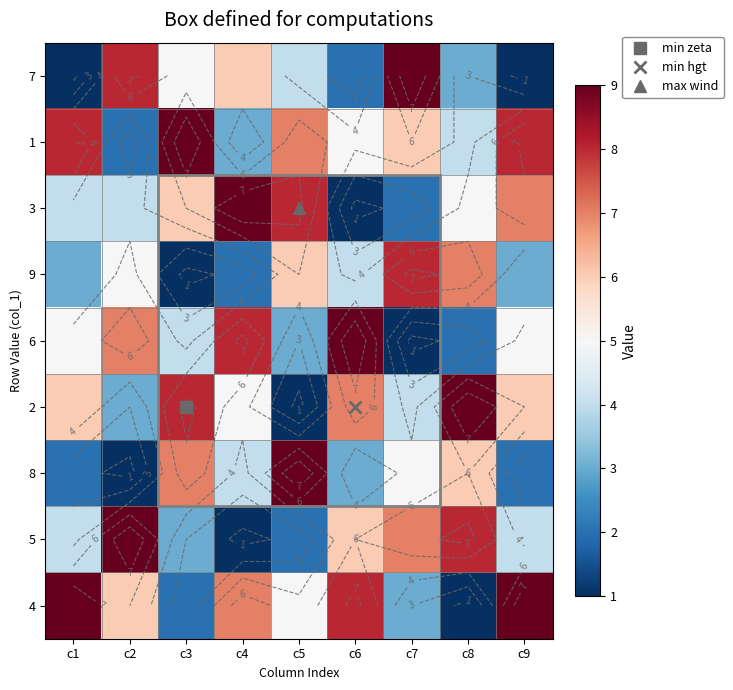

What is the approximate value of 1 at c1?

8